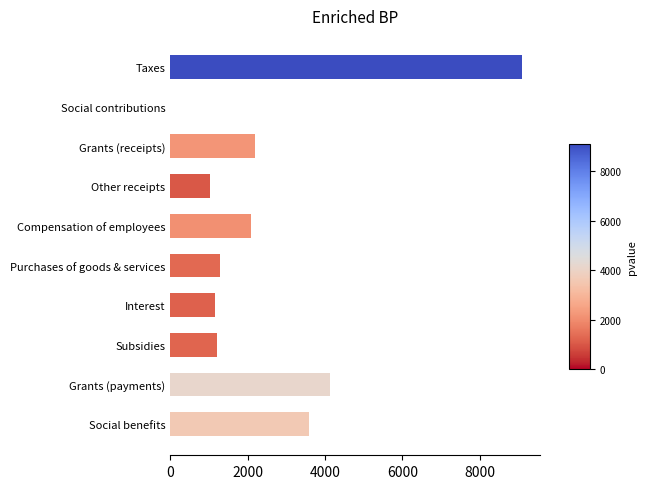

Count the number of categories in the chart.

10